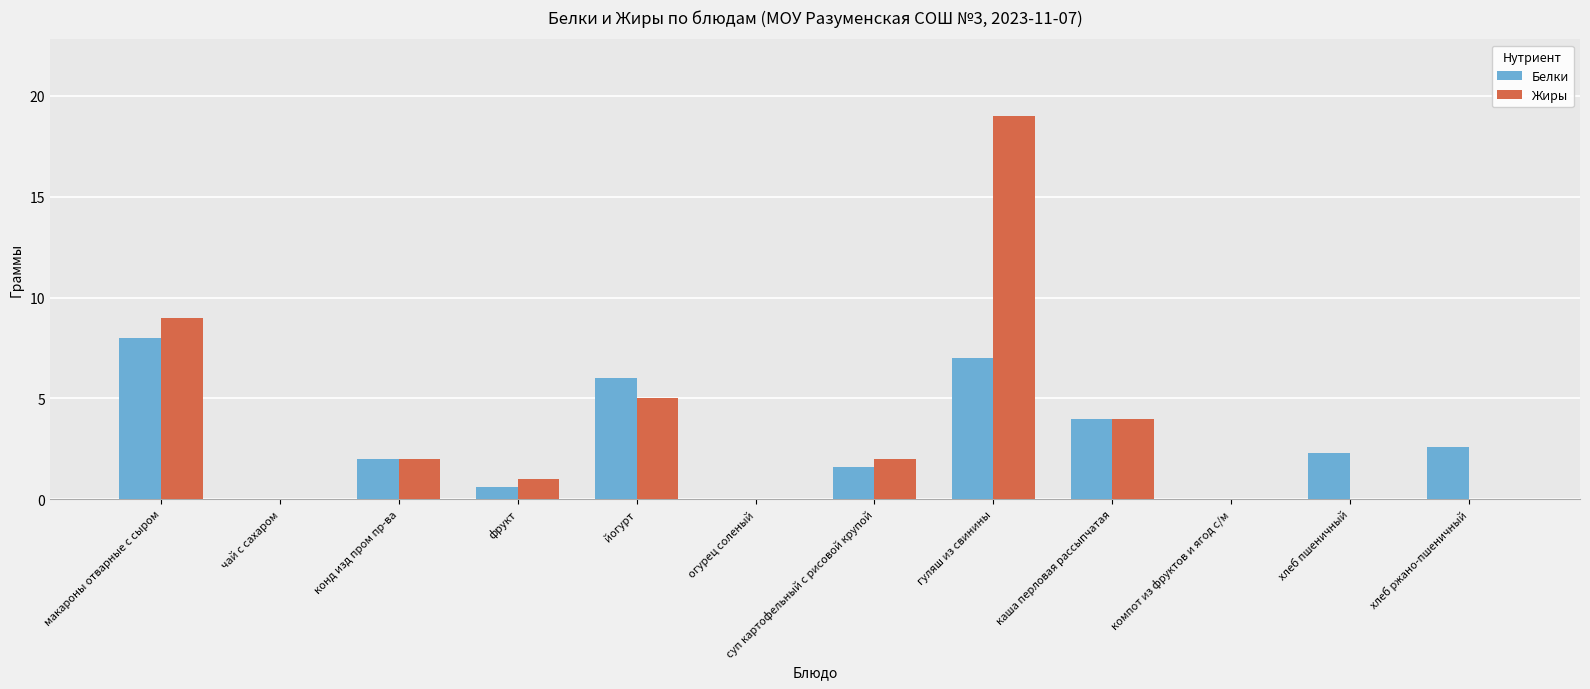

True or false: Жиры has a value of 2.9 at конд изд пром пр-ва.

False